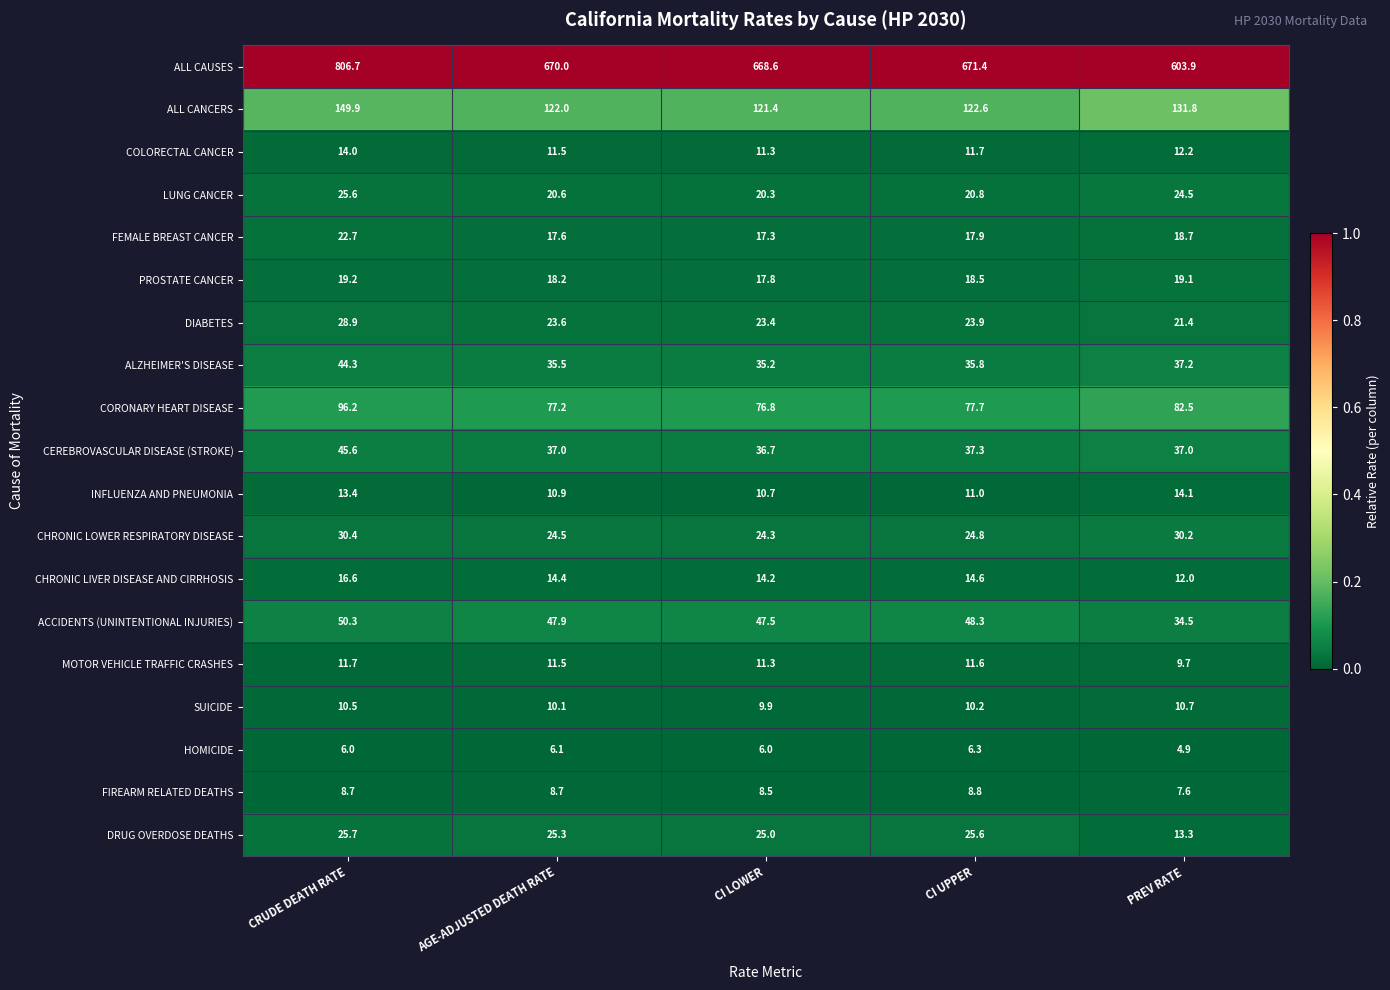

List the series in order of their peak value, highest first.

ALL CAUSES, ALL CANCERS, CORONARY HEART DISEASE, ACCIDENTS (UNINTENTIONAL INJURIES), CEREBROVASCULAR DISEASE (STROKE), ALZHEIMER'S DISEASE, CHRONIC LOWER RESPIRATORY DISEASE, DIABETES, DRUG OVERDOSE DEATHS, LUNG CANCER, FEMALE BREAST CANCER, PROSTATE CANCER, CHRONIC LIVER DISEASE AND CIRRHOSIS, INFLUENZA AND PNEUMONIA, COLORECTAL CANCER, MOTOR VEHICLE TRAFFIC CRASHES, SUICIDE, FIREARM RELATED DEATHS, HOMICIDE